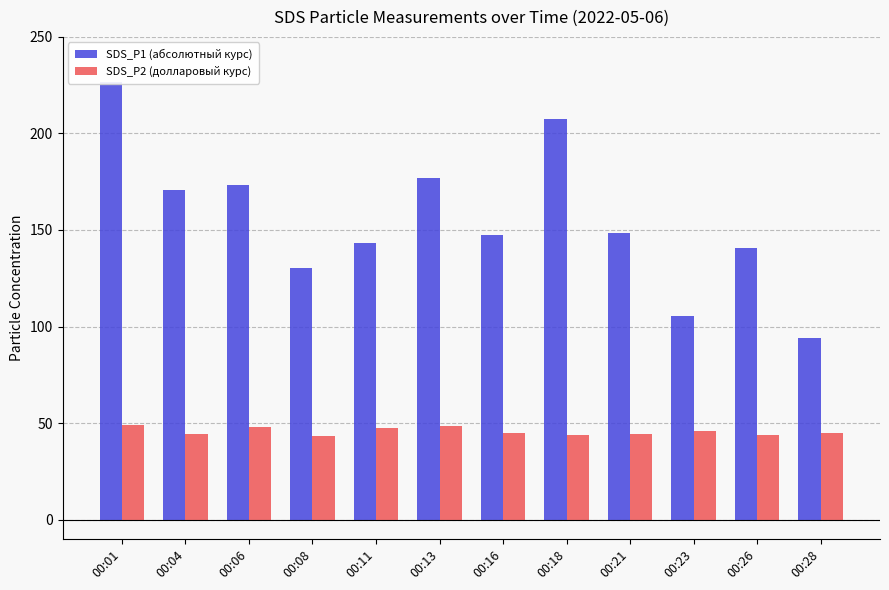

List the series in order of their overall mean, highest first.

SDS_P1 (абсолютный курс), SDS_P2 (долларовый курс)